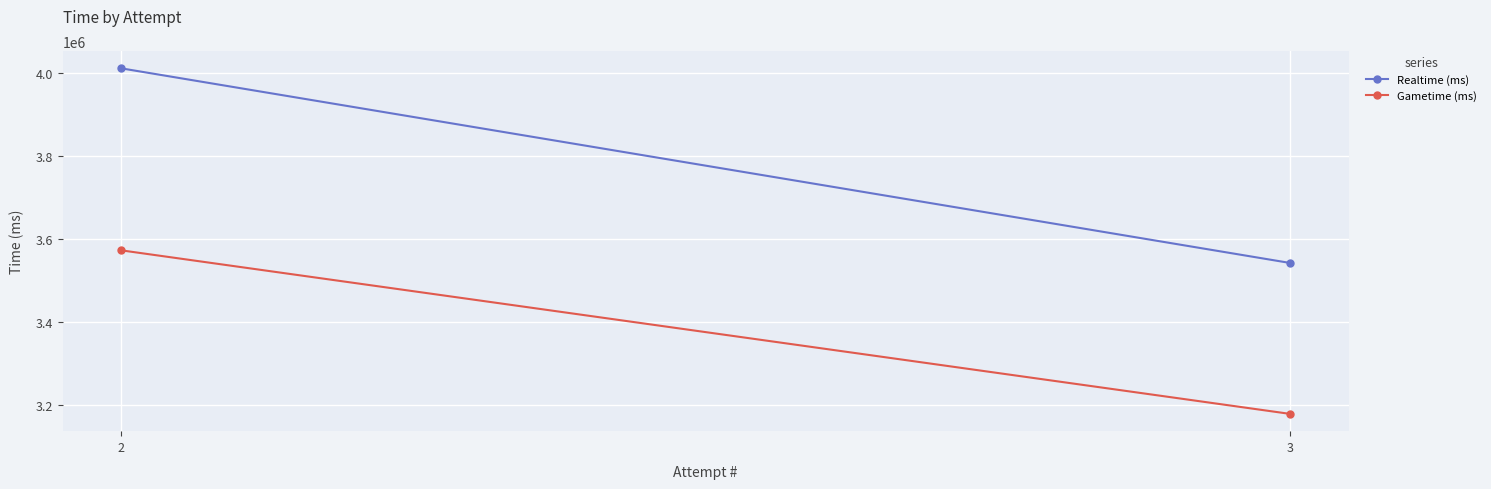

What is the difference between the highest and lowest values at 2?

437860